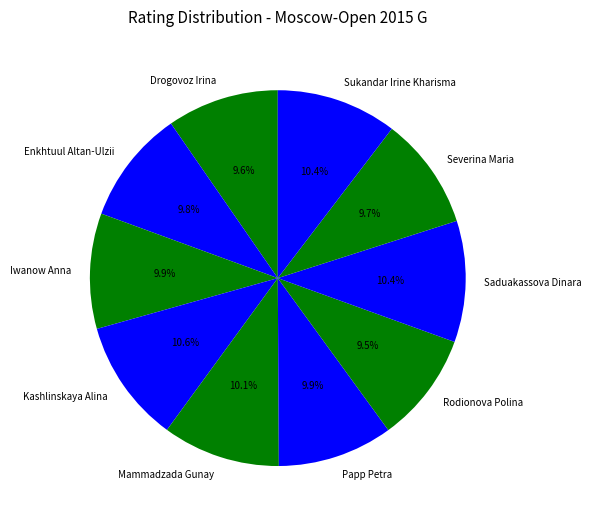

What is the total percentage of Sukandar Irine Kharisma and Rodionova Polina?

19.9%